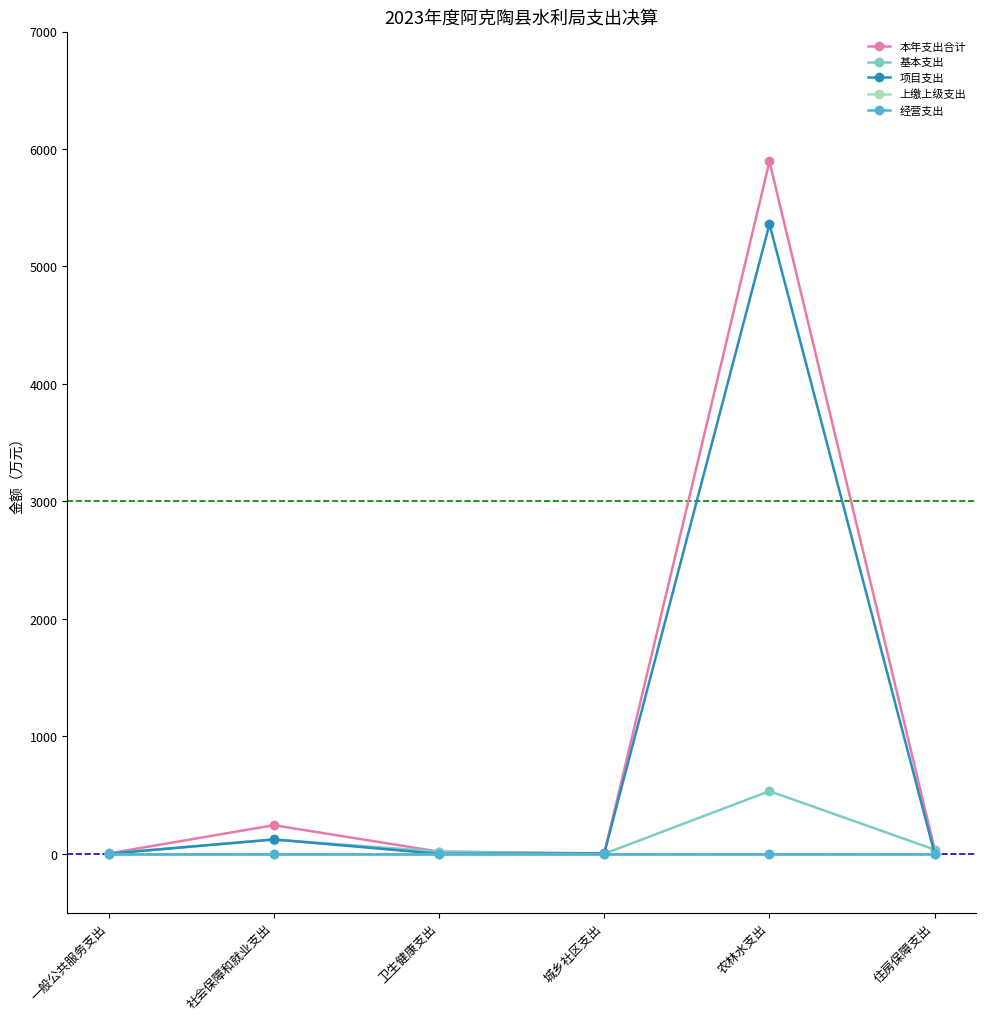

Where is 基本支出 nearest to the value 266?

社会保障和就业支出